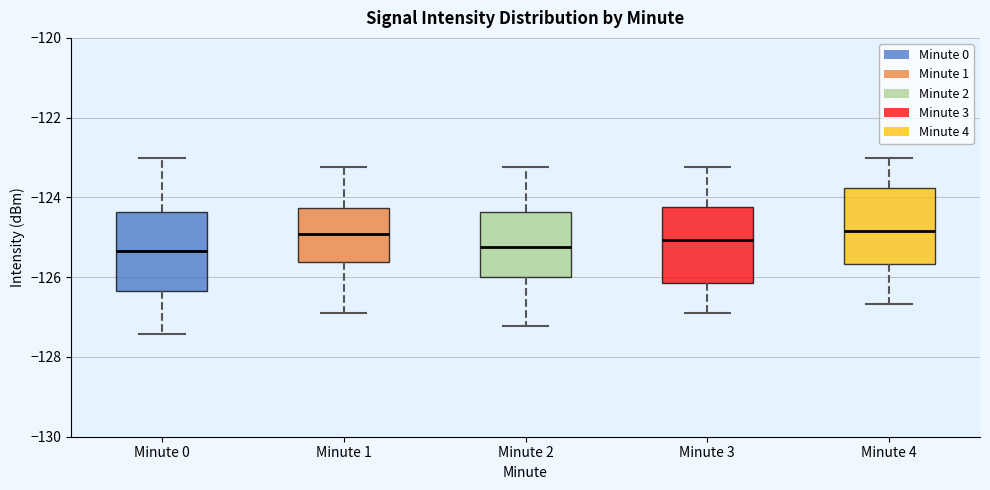

Reading left to right, read every box against the y-axis: the position of its median line, the range the box covers, and the ends of its whiskers. The values are not printed on the chart, so give them approximately, as read against the axis.

Minute 0: median -125.4, box -126.4 to -124.4, whiskers -127.4 to -123.0
Minute 1: median -125.0, box -125.6 to -124.2, whiskers -126.8 to -123.2
Minute 2: median -125.2, box -126.0 to -124.4, whiskers -127.2 to -123.2
Minute 3: median -125.0, box -126.2 to -124.2, whiskers -127.0 to -123.2
Minute 4: median -124.8, box -125.6 to -123.8, whiskers -126.6 to -123.0